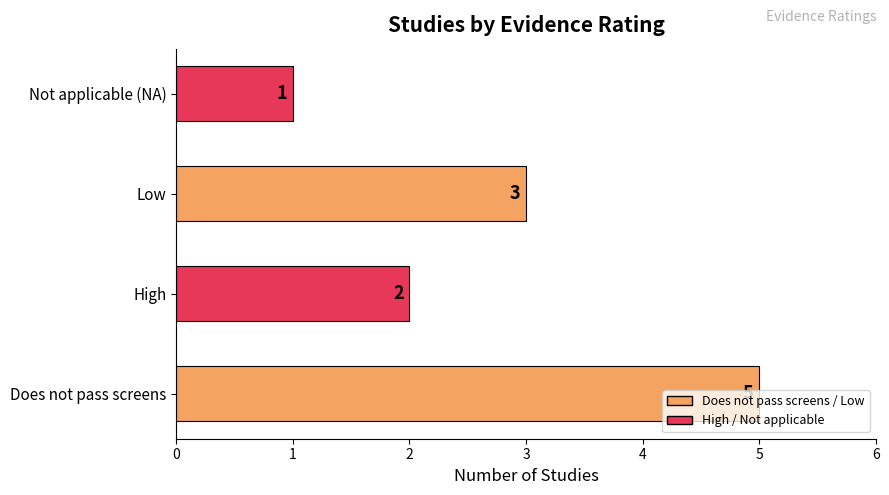

What is the ratio of the value at High to the value at Low?

0.7